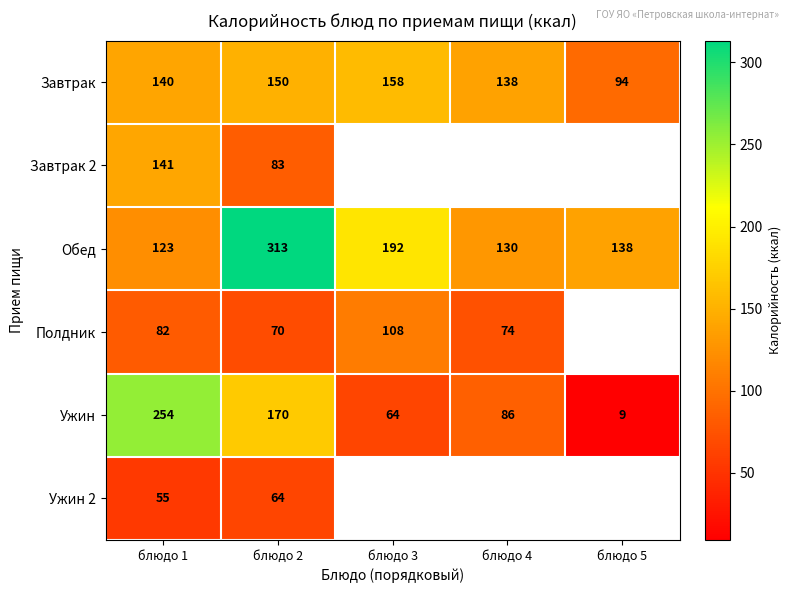

At how many categories does at least one series exceed 57?

5